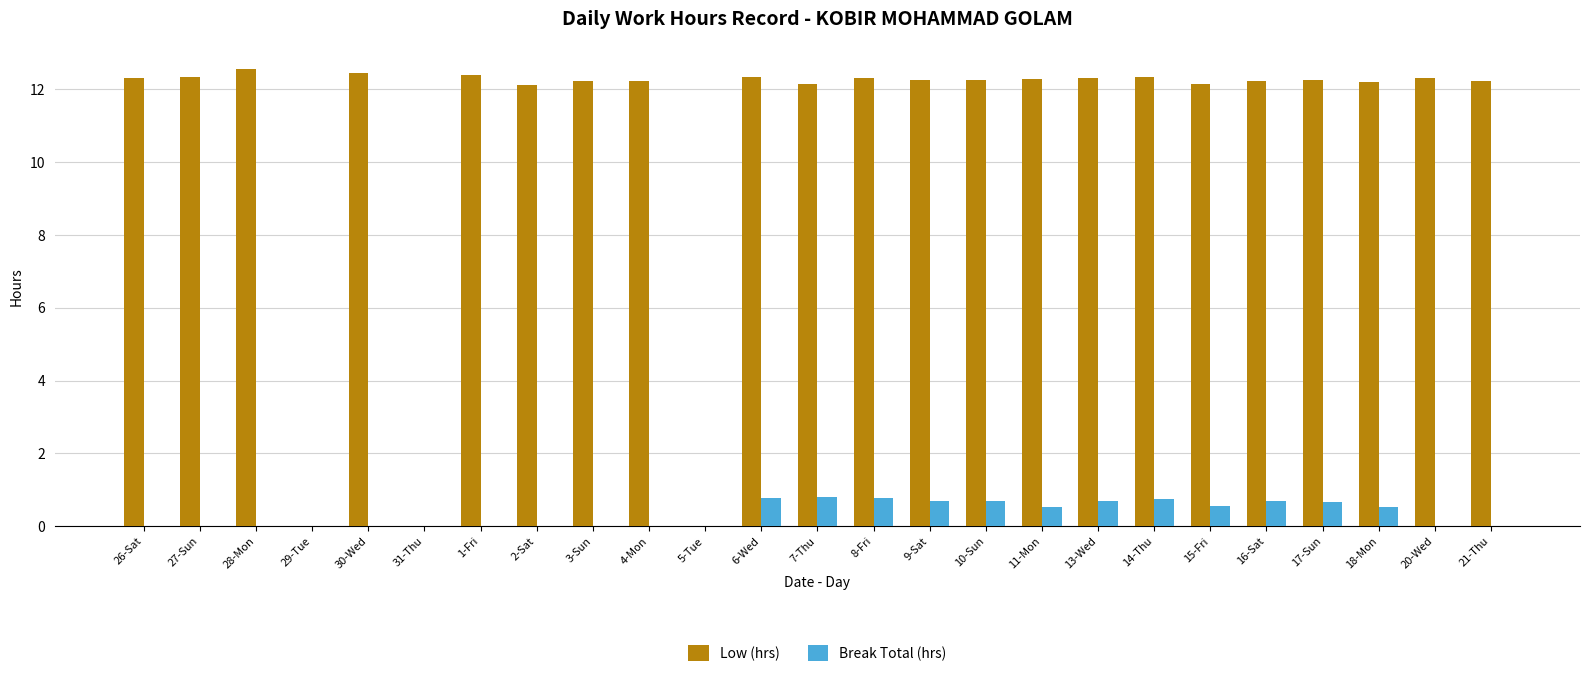

Between 1-Fri and 5-Tue, which series saw the biggest shift?

Low (hrs)